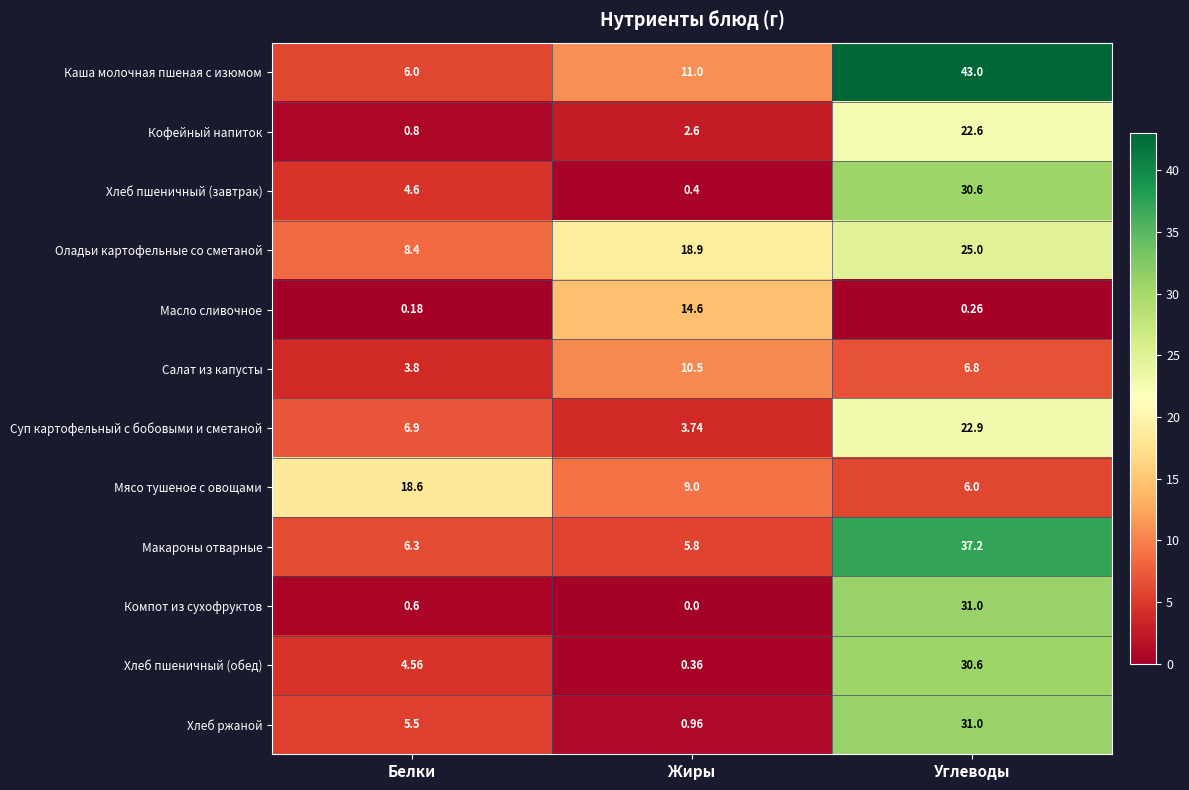

Rank the series at Жиры from highest to lowest value.

Оладьи картофельные со сметаной, Масло сливочное, Каша молочная пшеная с изюмом, Салат из капусты, Мясо тушеное с овощами, Макароны отварные, Суп картофельный с бобовыми и сметаной, Кофейный напиток, Хлеб ржаной, Хлеб пшеничный (завтрак), Хлеб пшеничный (обед), Компот из сухофруктов